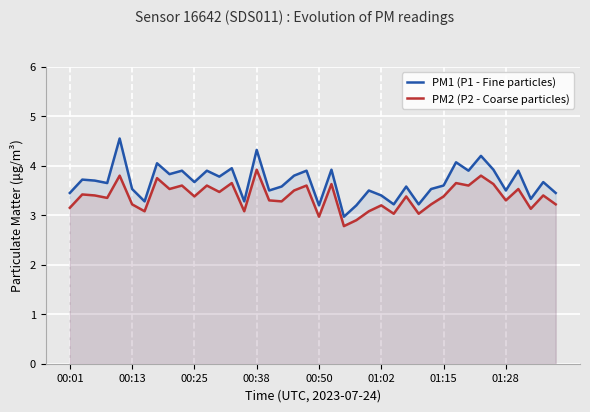

Reading left to right, extract all data points from this chart.

PM1 (P1 - Fine particles): 3.5	3.7	3.7	3.6	4.5	3.5	3.3	4.0	3.8	3.9	3.7	3.9	3.8	4.0	3.3	4.3	3.5	3.6	3.8	3.9	3.2	3.9	3.0	3.2	3.5	3.4	3.2	3.6	3.2	3.5	3.6	4.1	3.9	4.2	3.9	3.5	3.9	3.3	3.7	3.5
PM2 (P2 - Coarse particles): 3.1	3.4	3.4	3.4	3.8	3.2	3.1	3.8	3.5	3.6	3.4	3.6	3.5	3.6	3.1	3.9	3.3	3.3	3.5	3.6	3.0	3.6	2.8	2.9	3.1	3.2	3.0	3.4	3.0	3.2	3.4	3.6	3.6	3.8	3.6	3.3	3.5	3.1	3.4	3.2